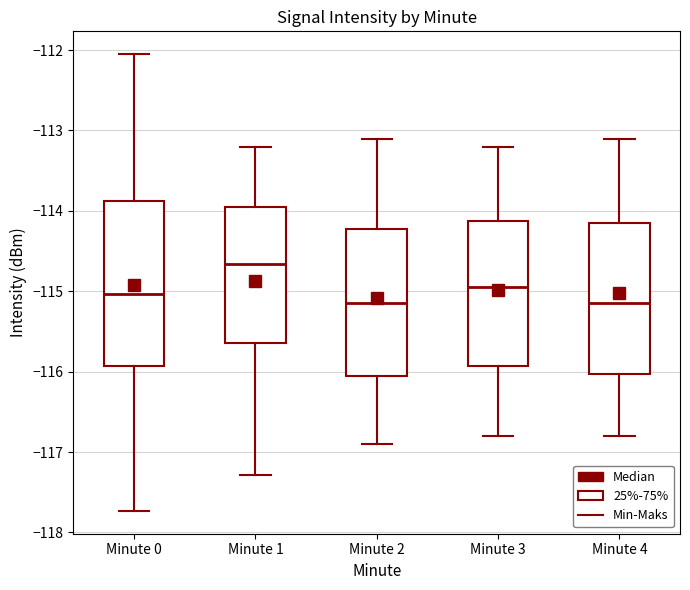

Comparing the boxes themselves (not the whiskers), which one is the tallest?

Minute 0